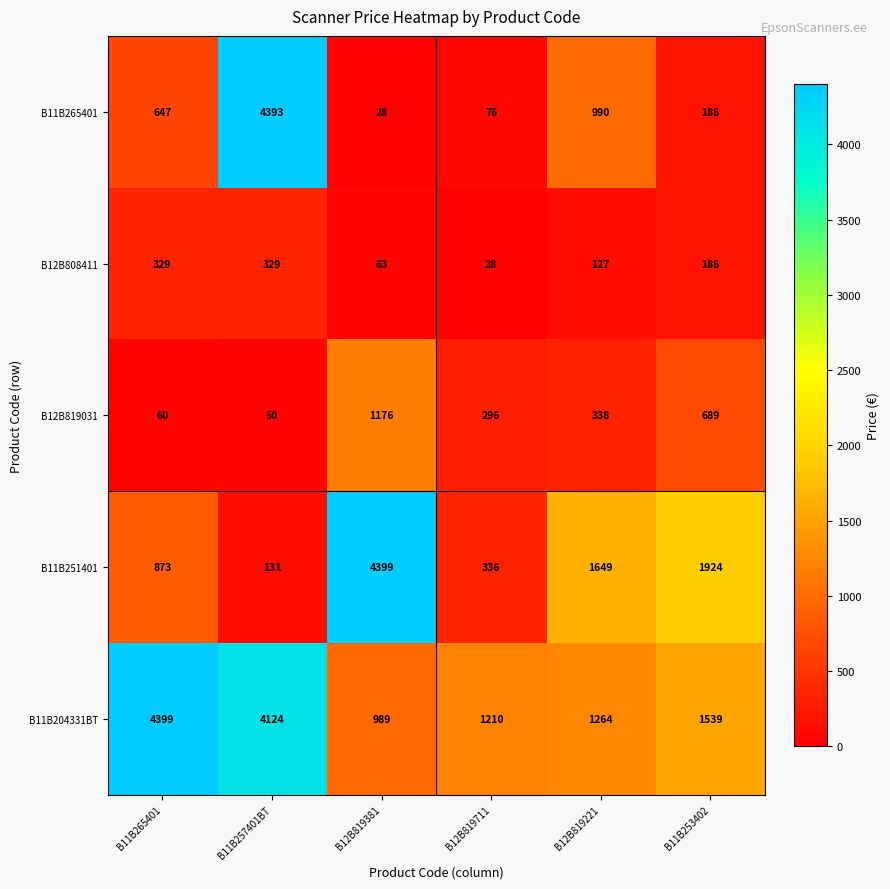

What is the sum of all B12B819031 values?

2609